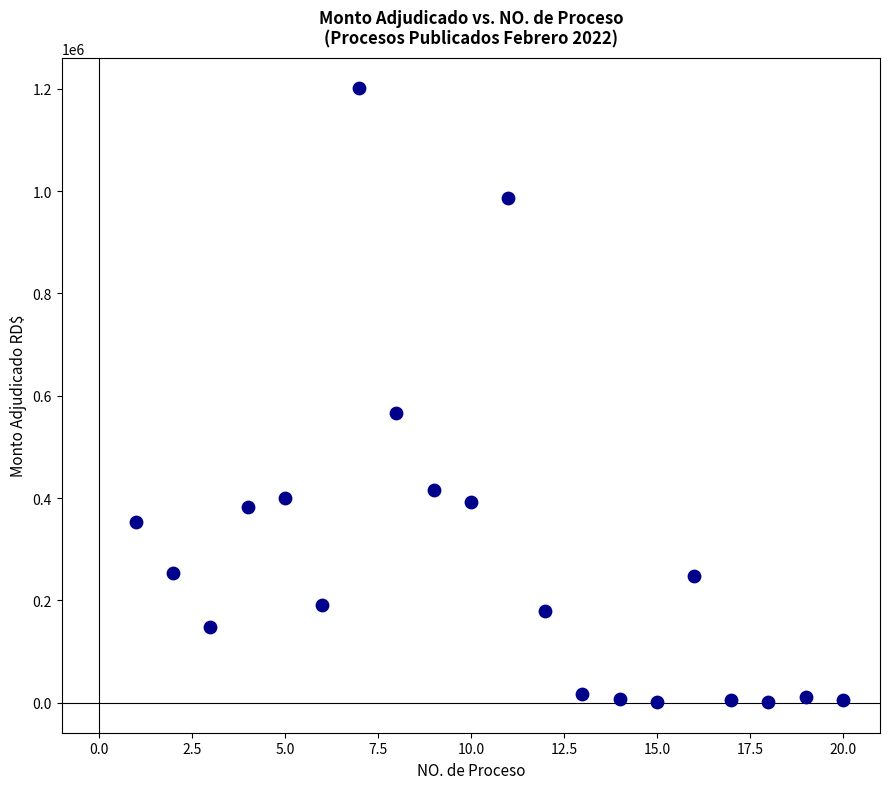

What is the range of X values (max minus min)?

19.0